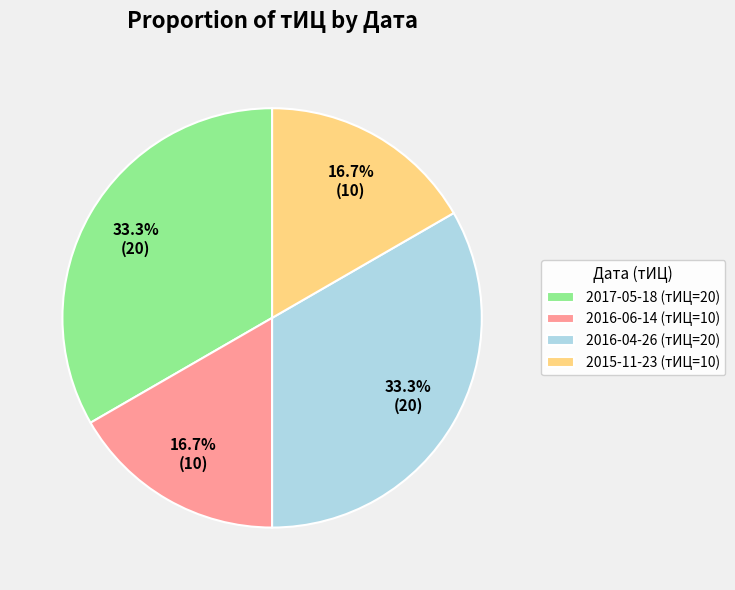

To the nearest percent, what portion does 2016-04-26 (тИЦ=20) represent?

33%